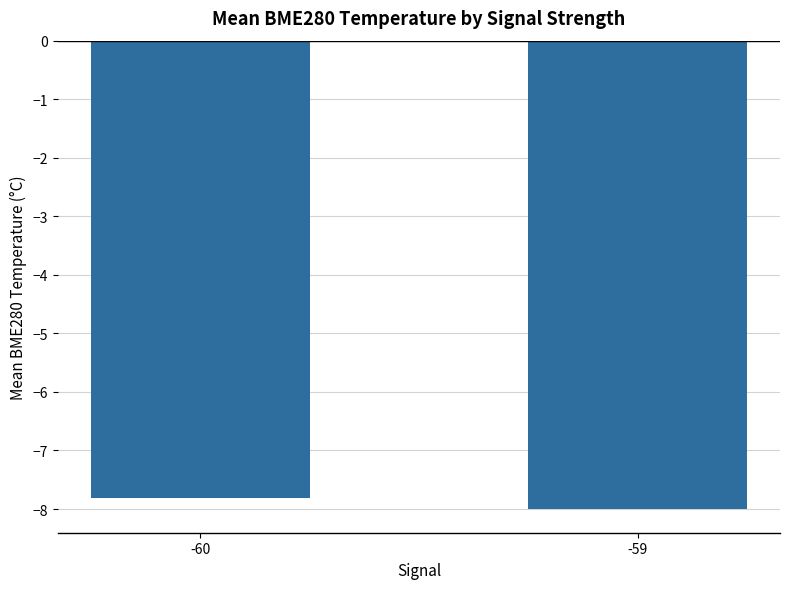

True or false: the data shows -4.0 at -59.

False